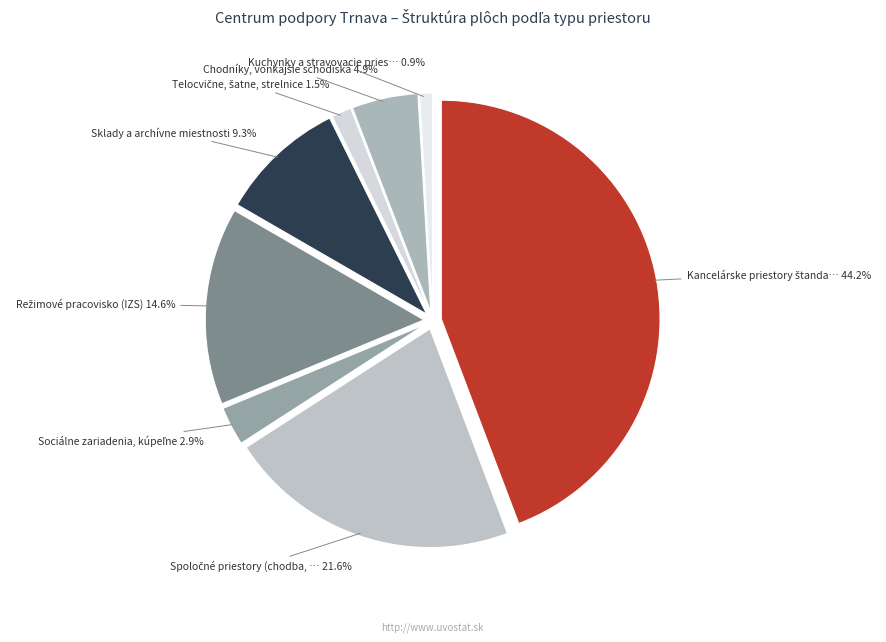

How many slices are in this pie chart?

8